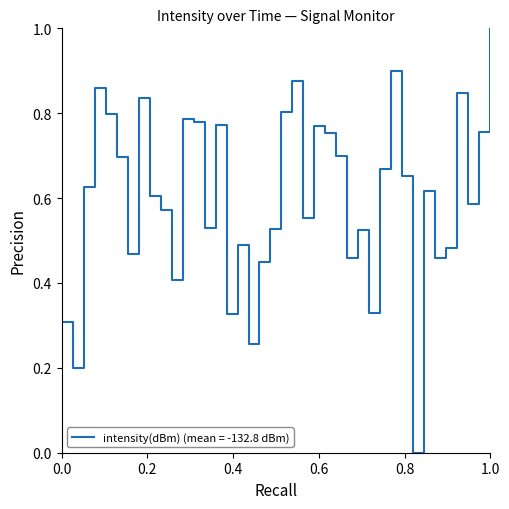

How many interior local valleys (lower than both neighbors) does the data have?

12